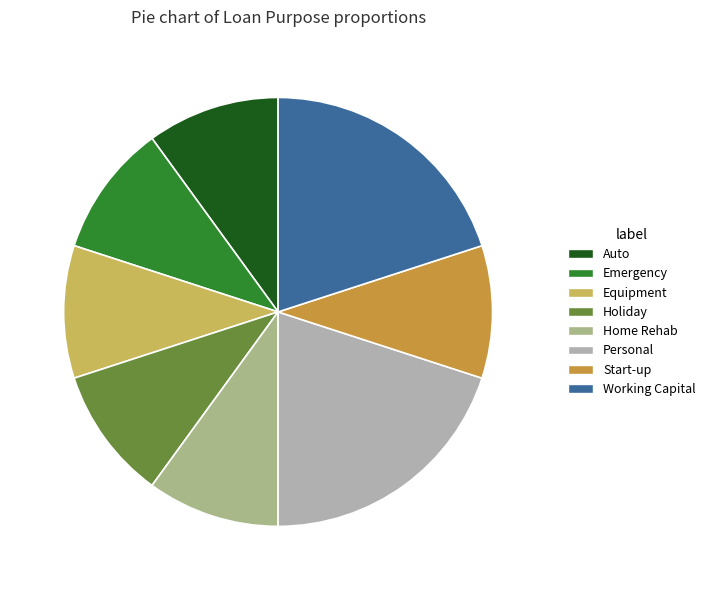

The Holiday slice represents 10% of the pie. True or false?

True